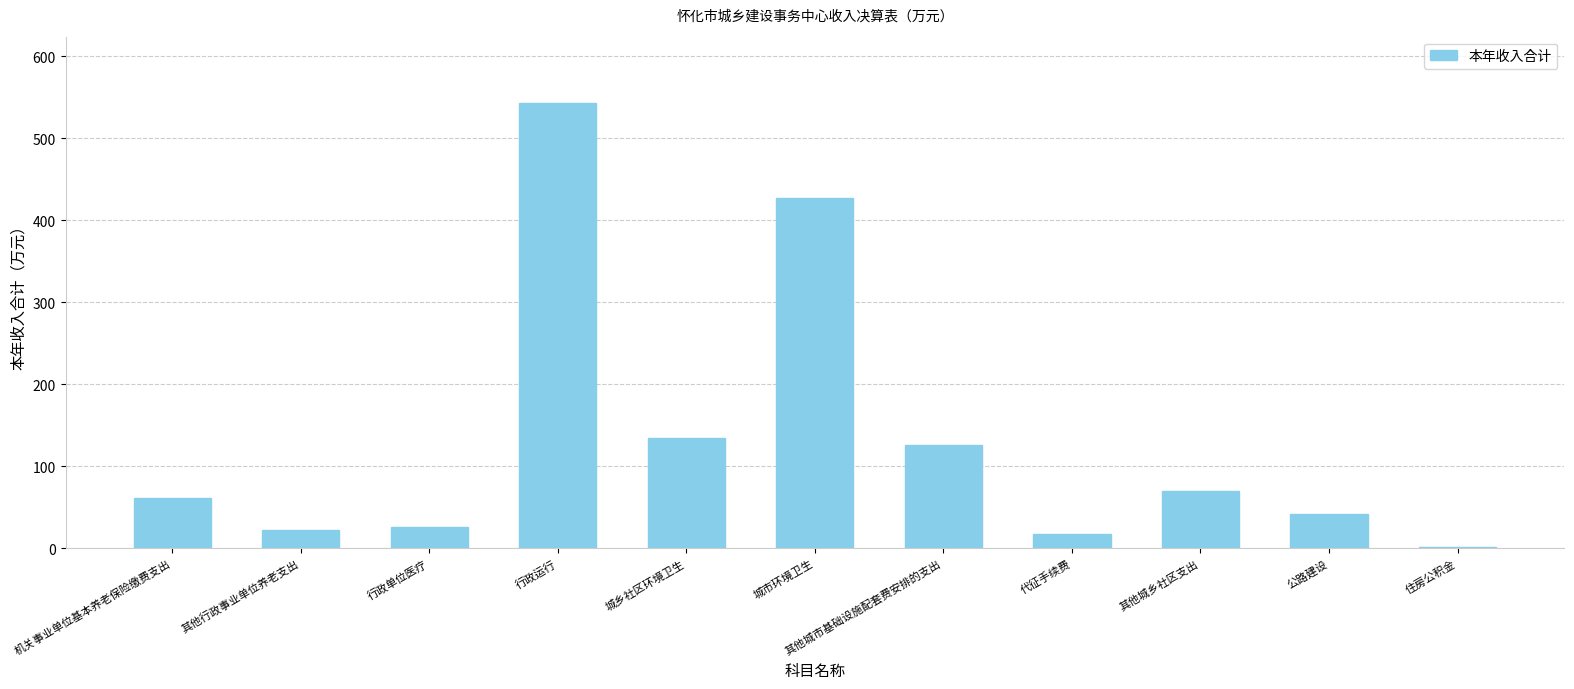

Where does the data first go above 61?

机关事业单位基本养老保险缴费支出